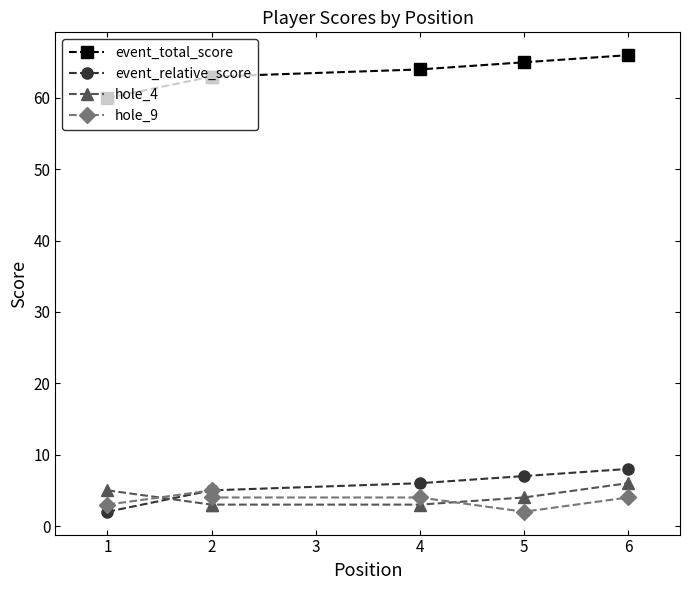

Which series has the largest total across all categories?

event_total_score